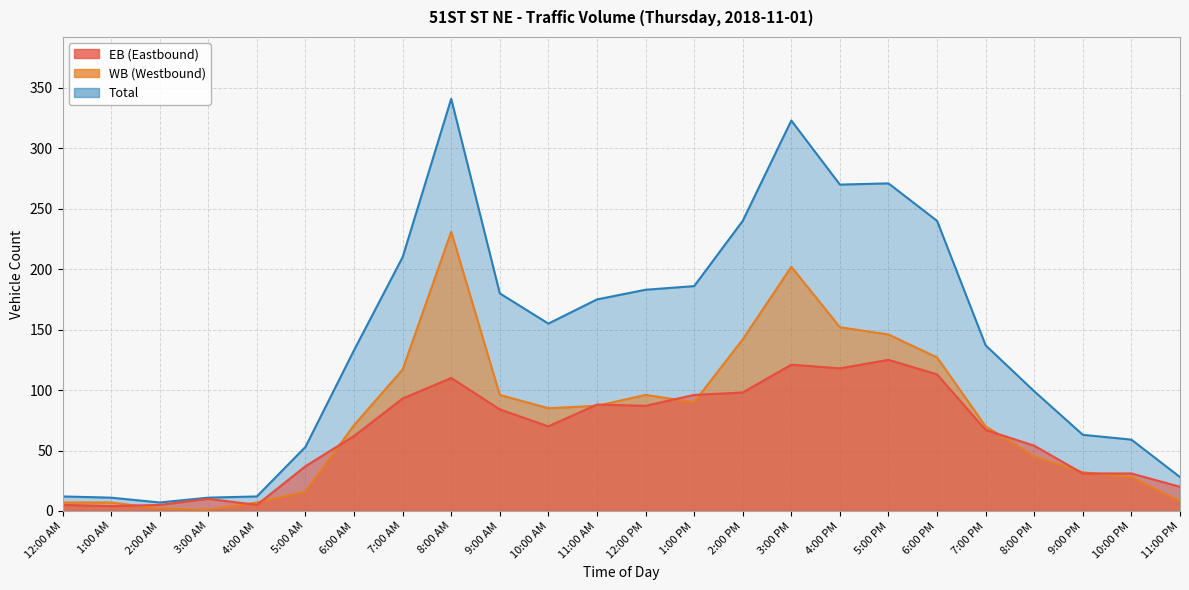

Does the chart have visible grid lines?

Yes